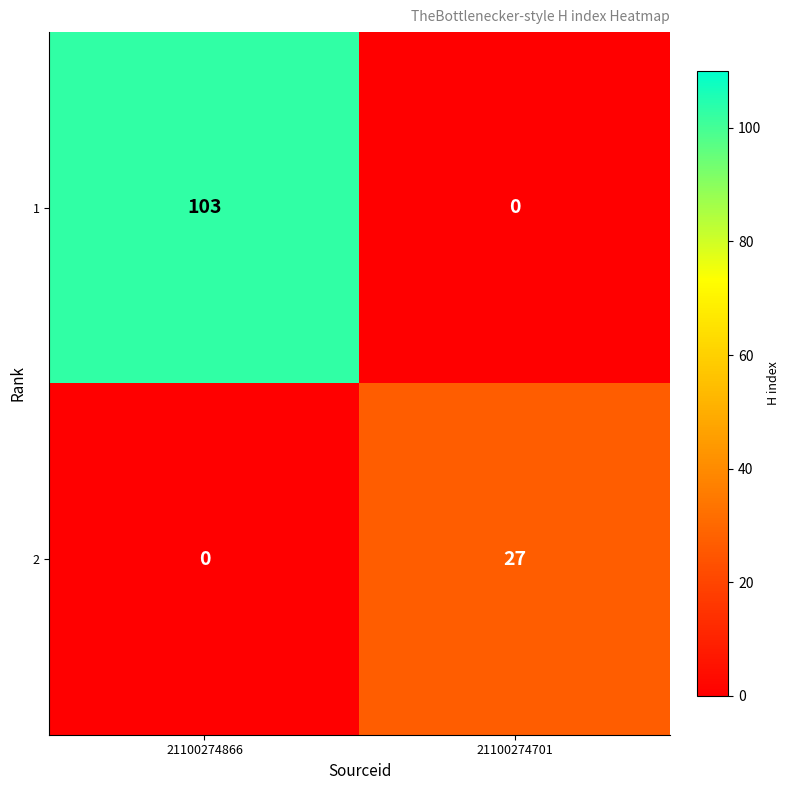

What is the average value of the 2 series?

14